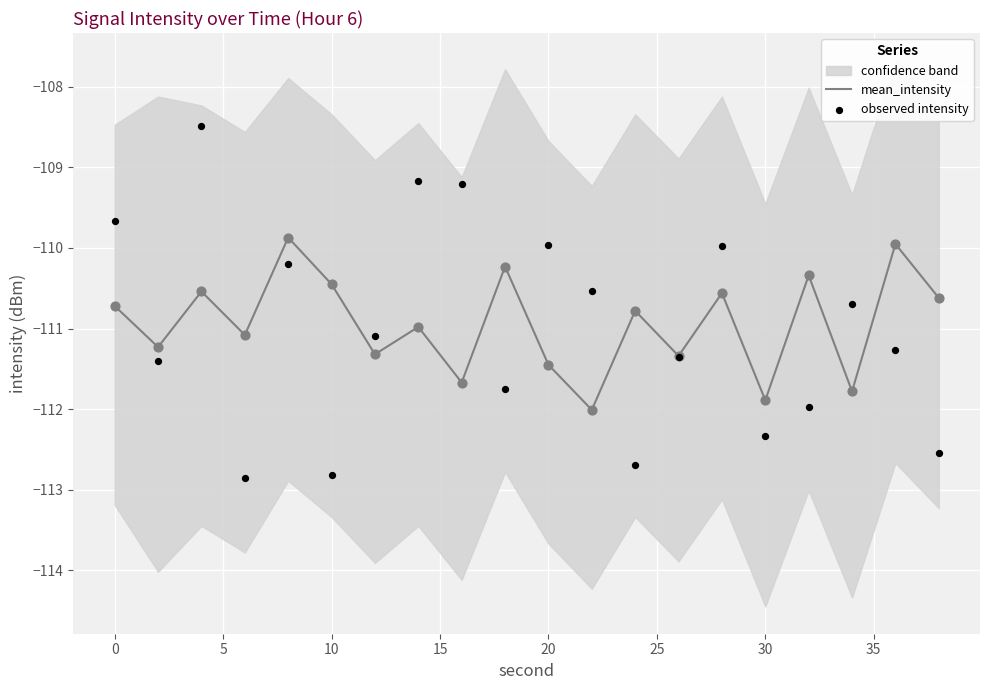

The mean_intensity series shows -110.5 at 10. True or false?

True